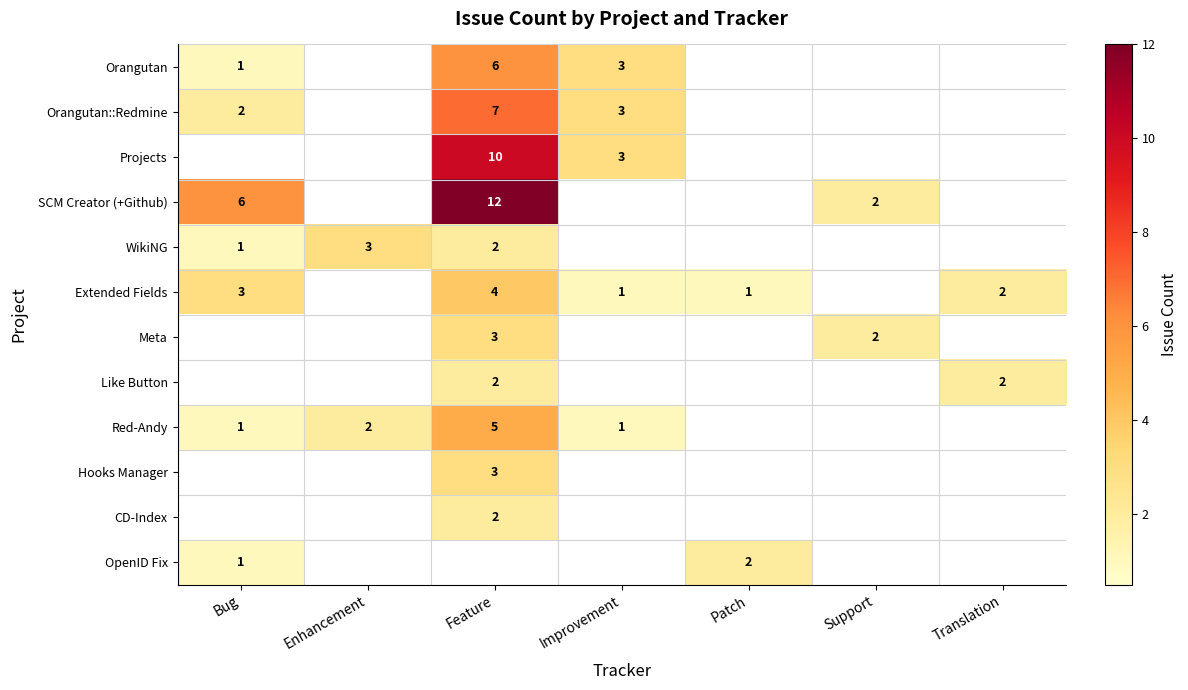

The OpenID Fix series shows 3 at Patch. True or false?

False